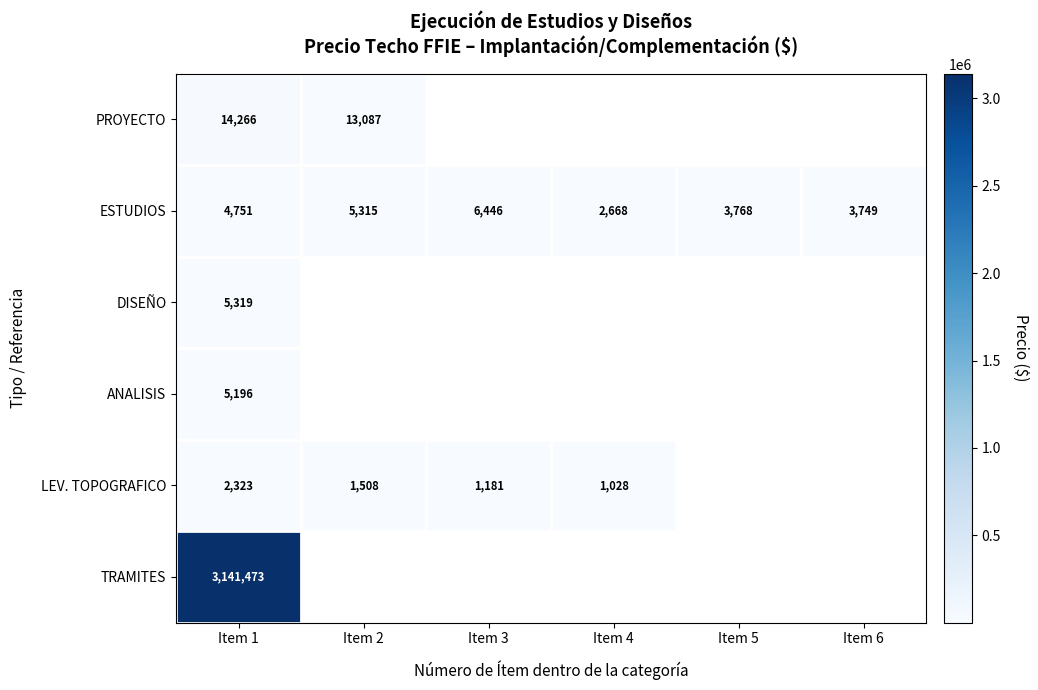

What is the sum of the ESTUDIOS values at Item 4 and Item 3?

9114